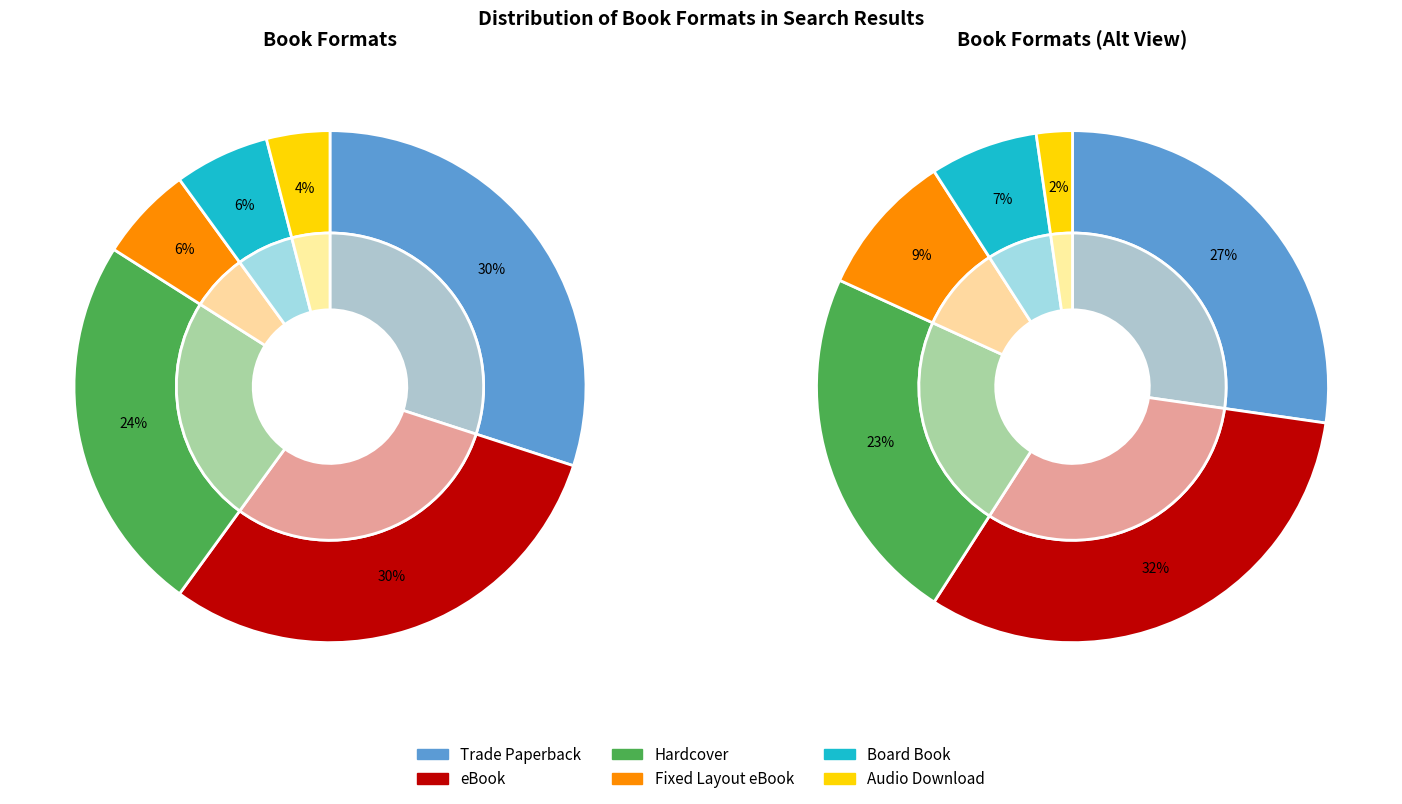

True or false: Board Book accounts for 6% of the total.

True